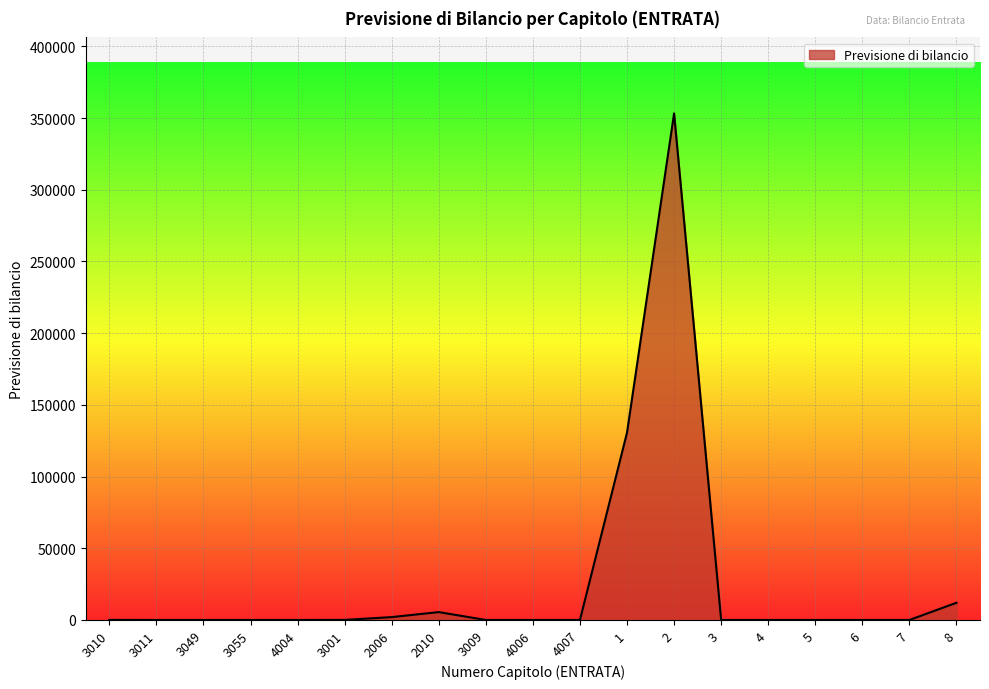

True or false: the data shows 80920.4 at 1.

False